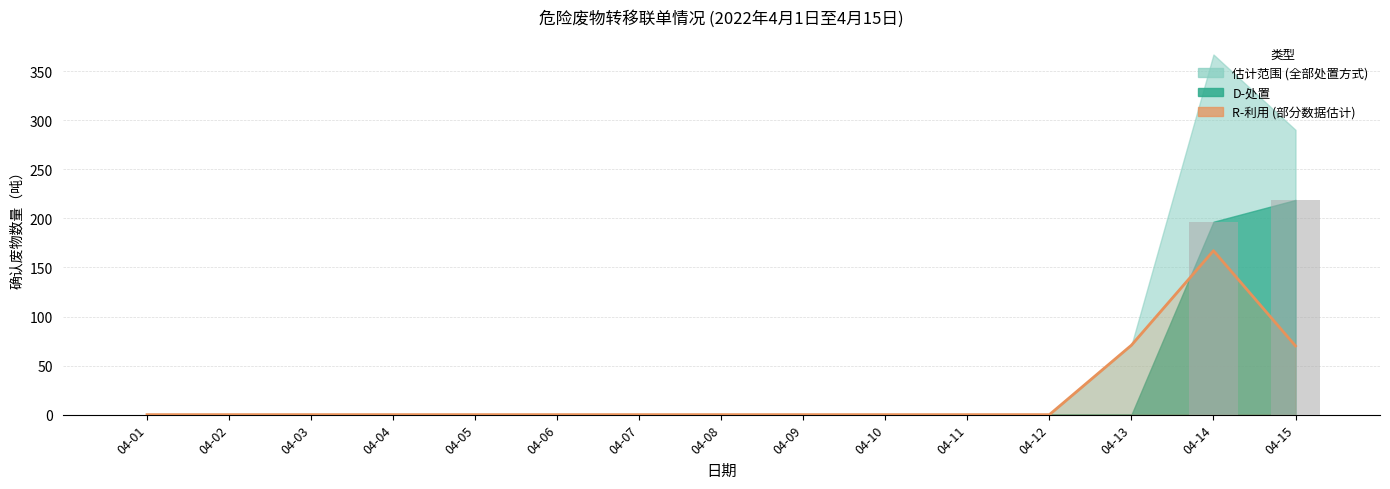

Which has a higher value, 04-14 or 04-01?

04-14